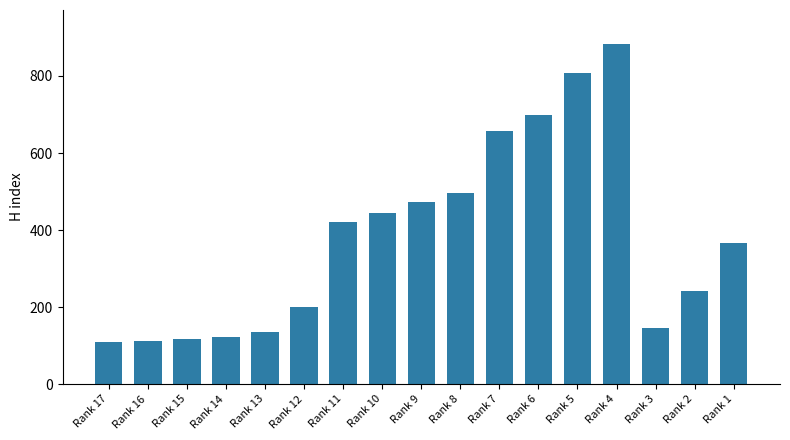

What is the maximum value shown in the chart?

883